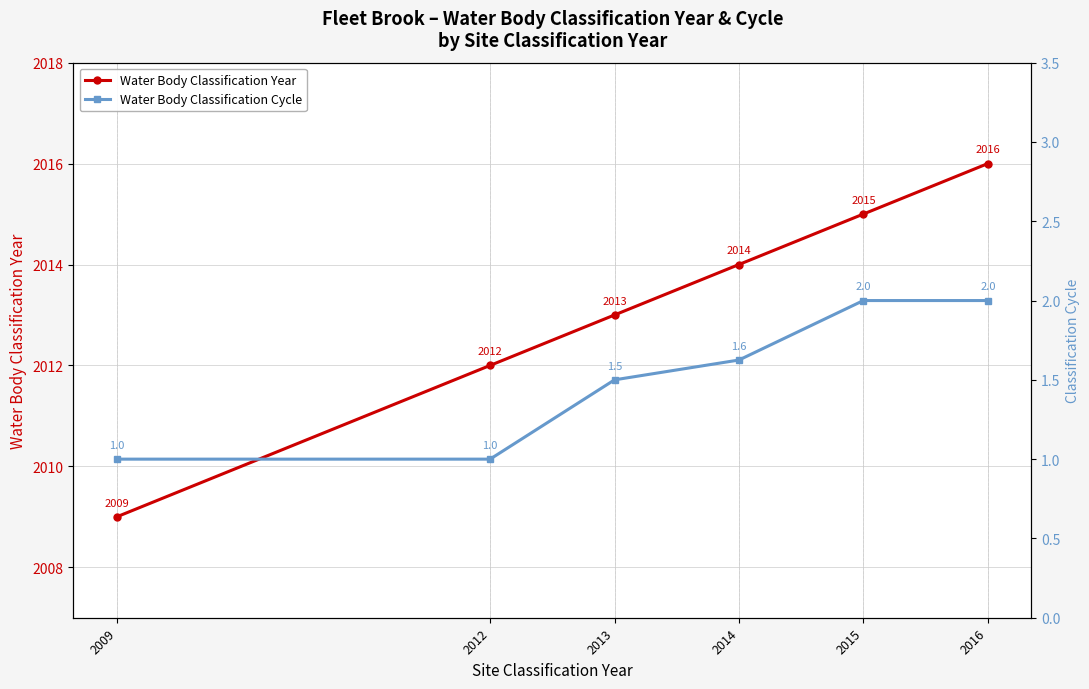

Which series has the largest total across all categories?

Water Body Classification Year